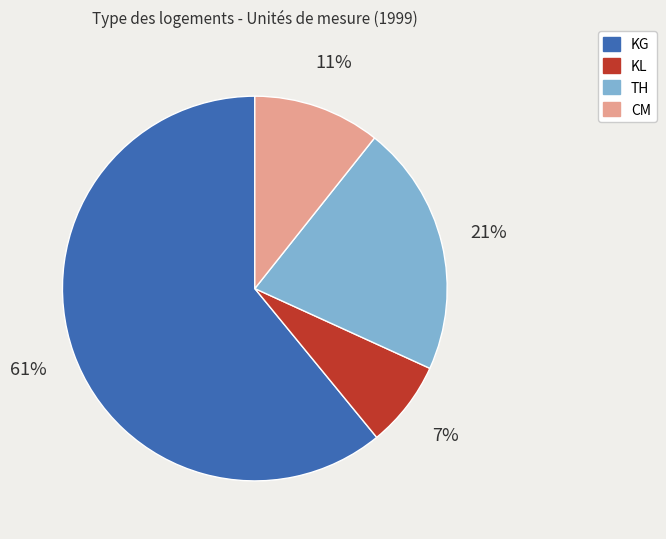

Does any single category account for the majority?

Yes